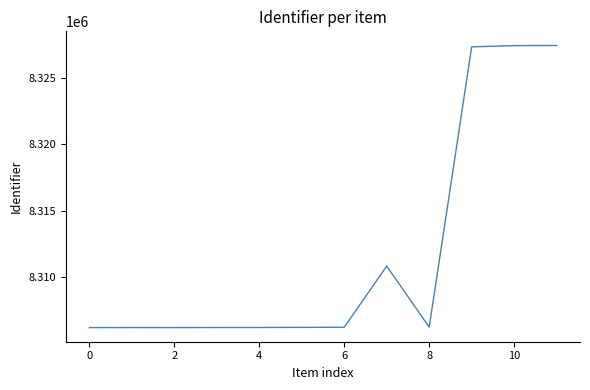

What is the maximum value shown in the chart?

8327448